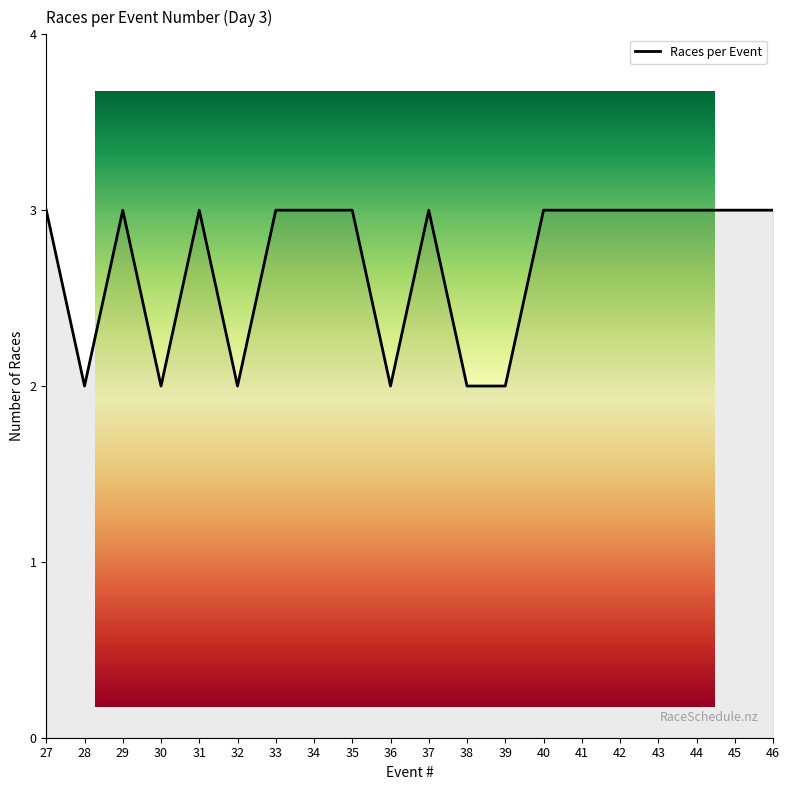

What is the approximate value at 30?

2